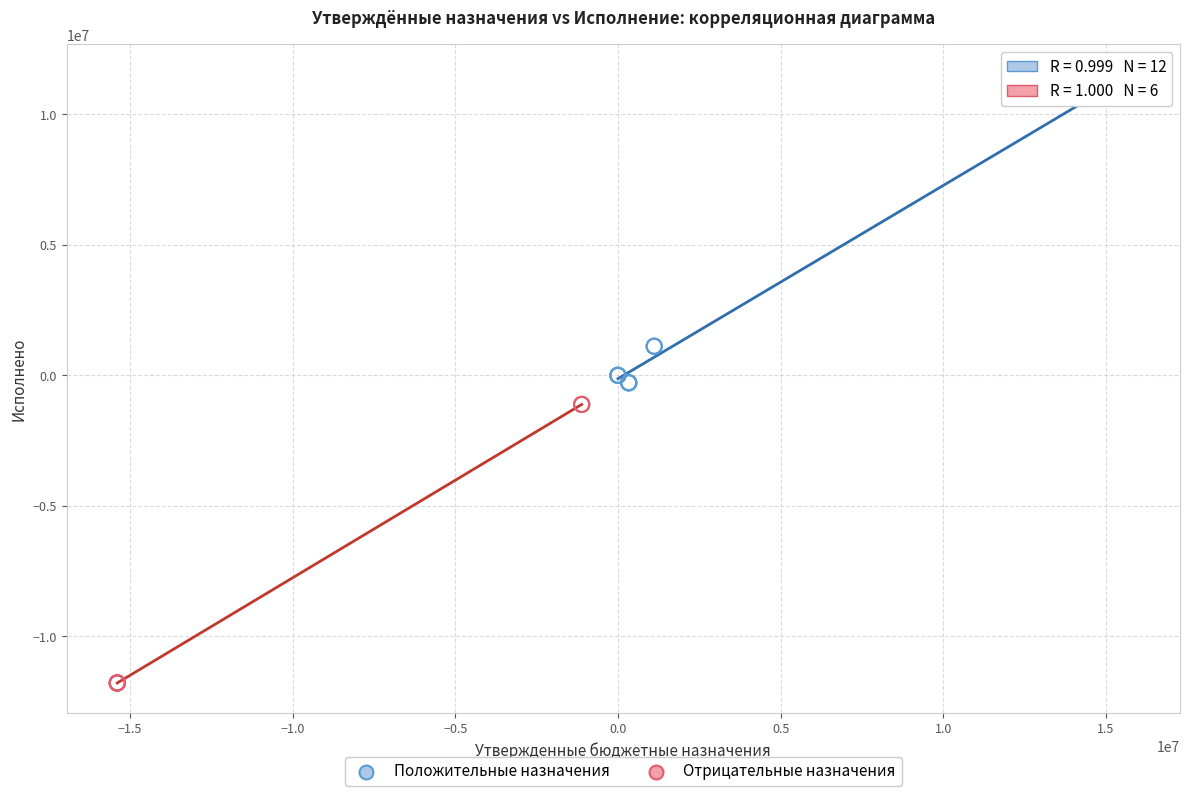

Which series contains the lowest Y value?

Отрицательные назначения